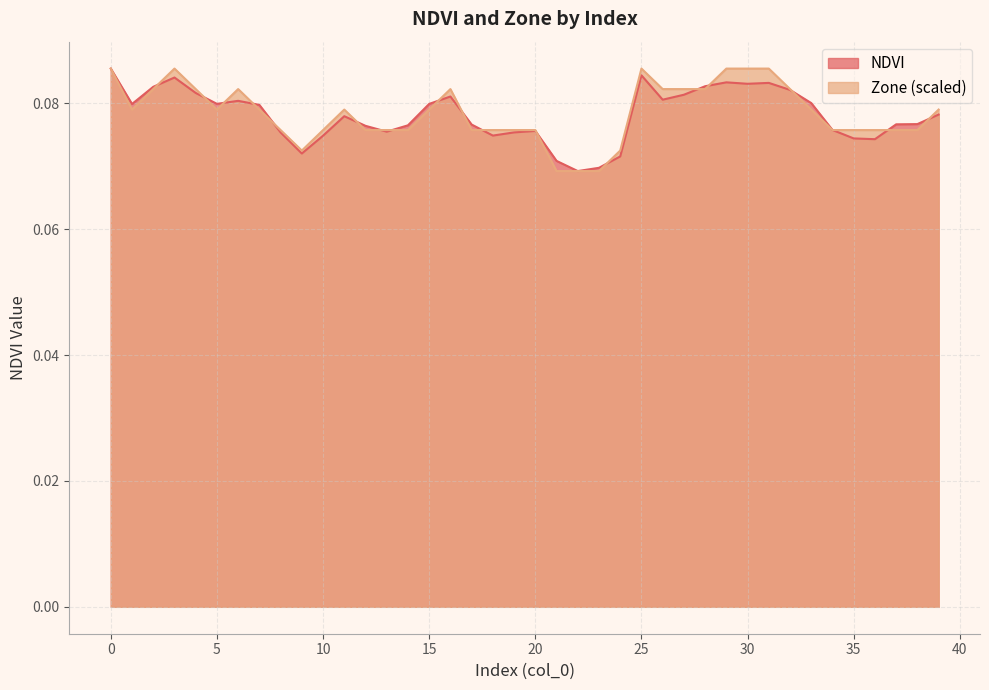

Is it true that NDVI equals 0.1 at 12?

True